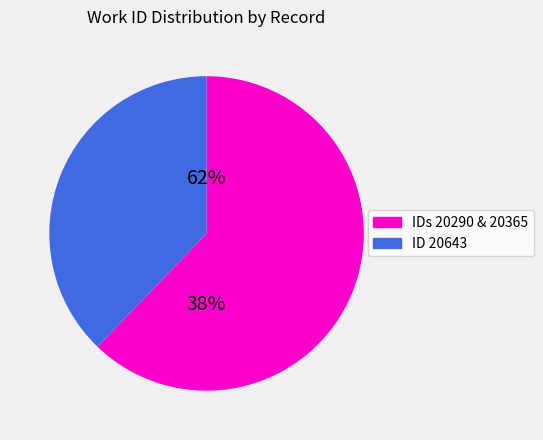

To the nearest percent, what percentage of the pie is 20290?

29%